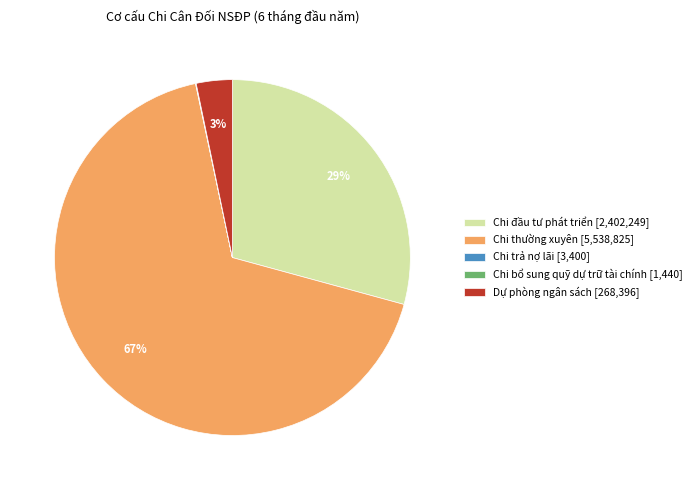

Does any single category account for the majority?

Yes